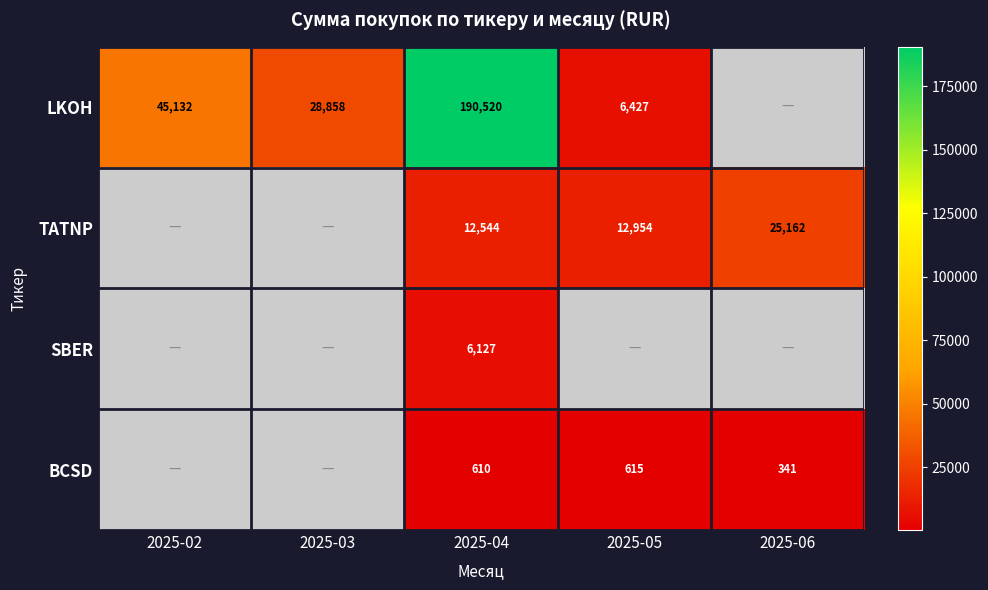

Which has a higher value, 2025-06 or 2025-04?

2025-04